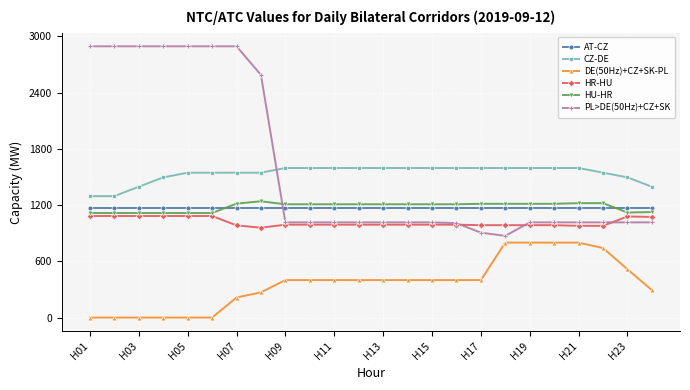

True or false: AT-CZ and CZ-DE intersect in this chart.

False